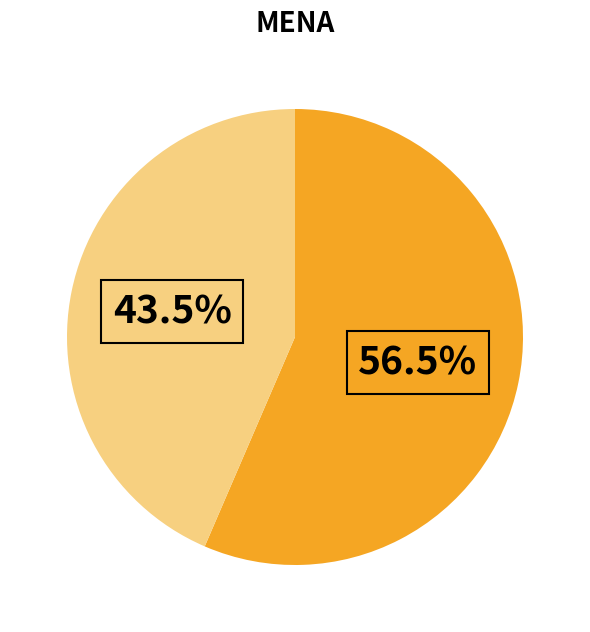

Is there a majority slice in this chart?

Yes